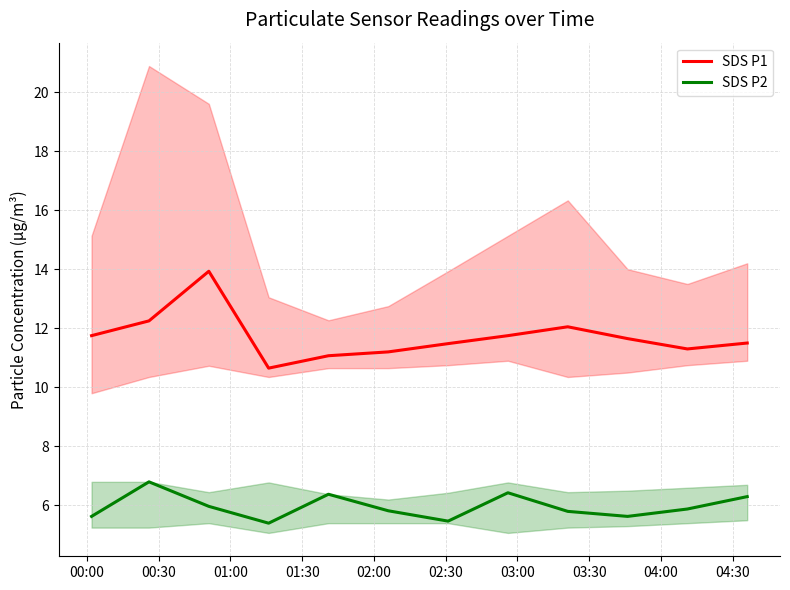

True or false: SDS P2 and SDS P1 cross at least once.

False